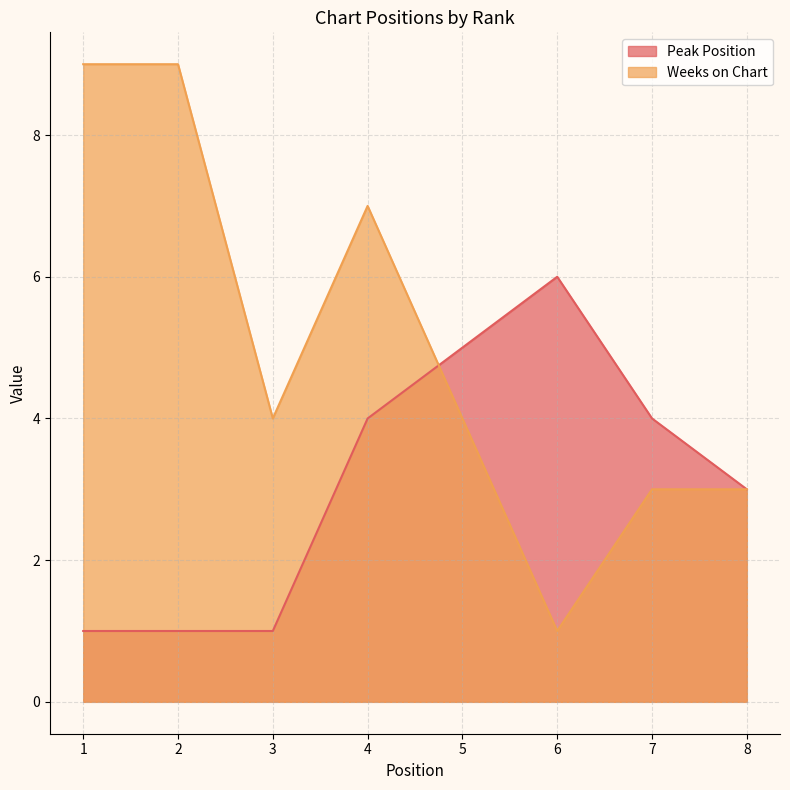

Which has a higher value, 4 or 7?

4